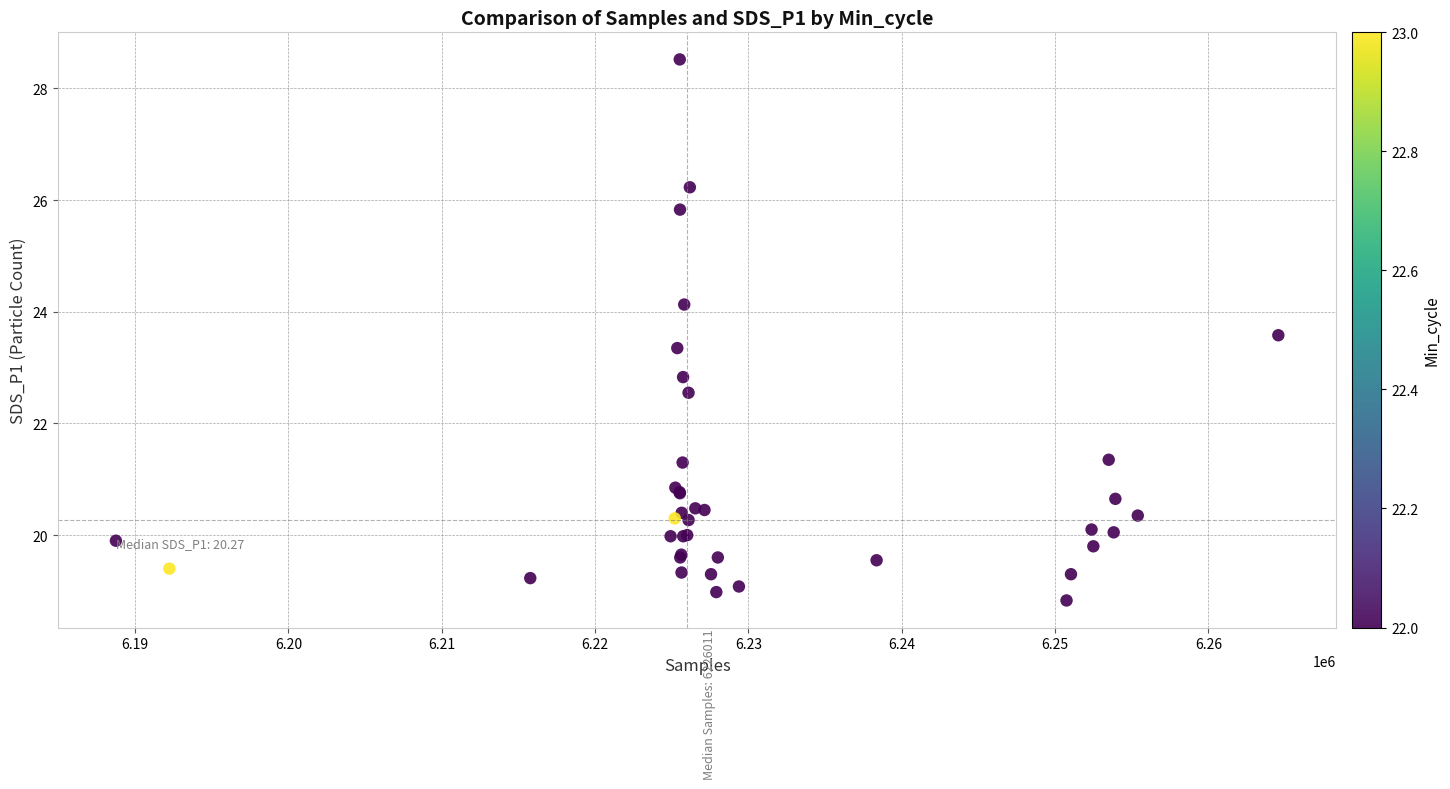

What Y value in the scatter plot is closest to 23?

22.8